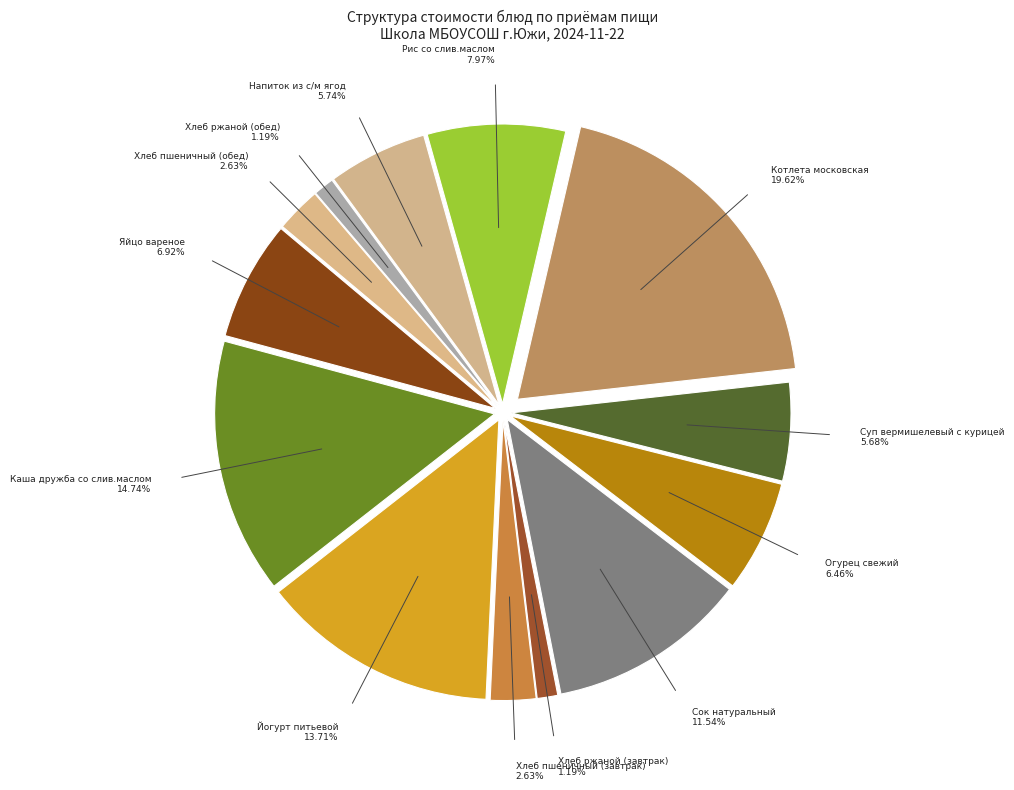

How many segments does this pie chart have?

13